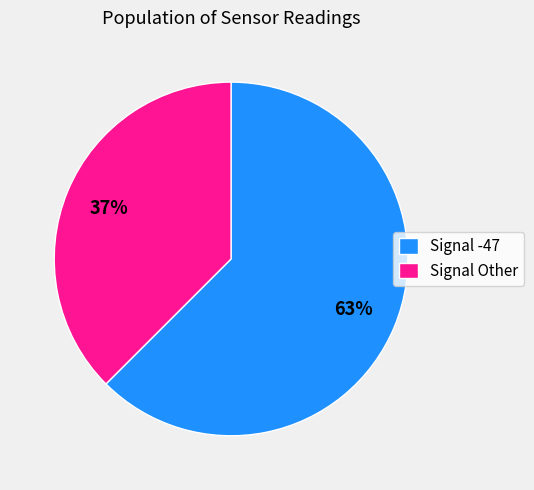

True or false: Signal Other accounts for 37% of the total.

True